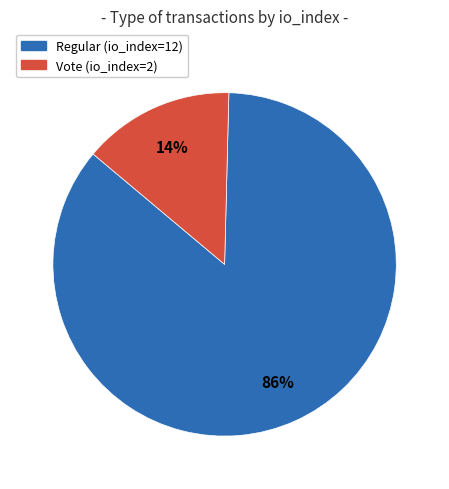

Is there a majority slice in this chart?

Yes